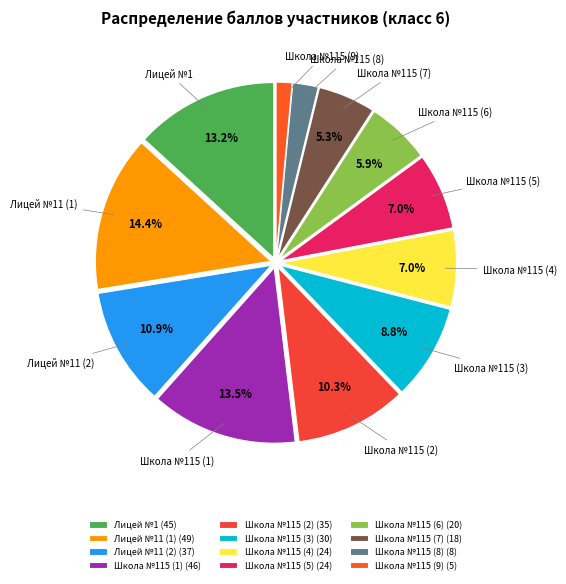

Does any single category account for the majority?

No